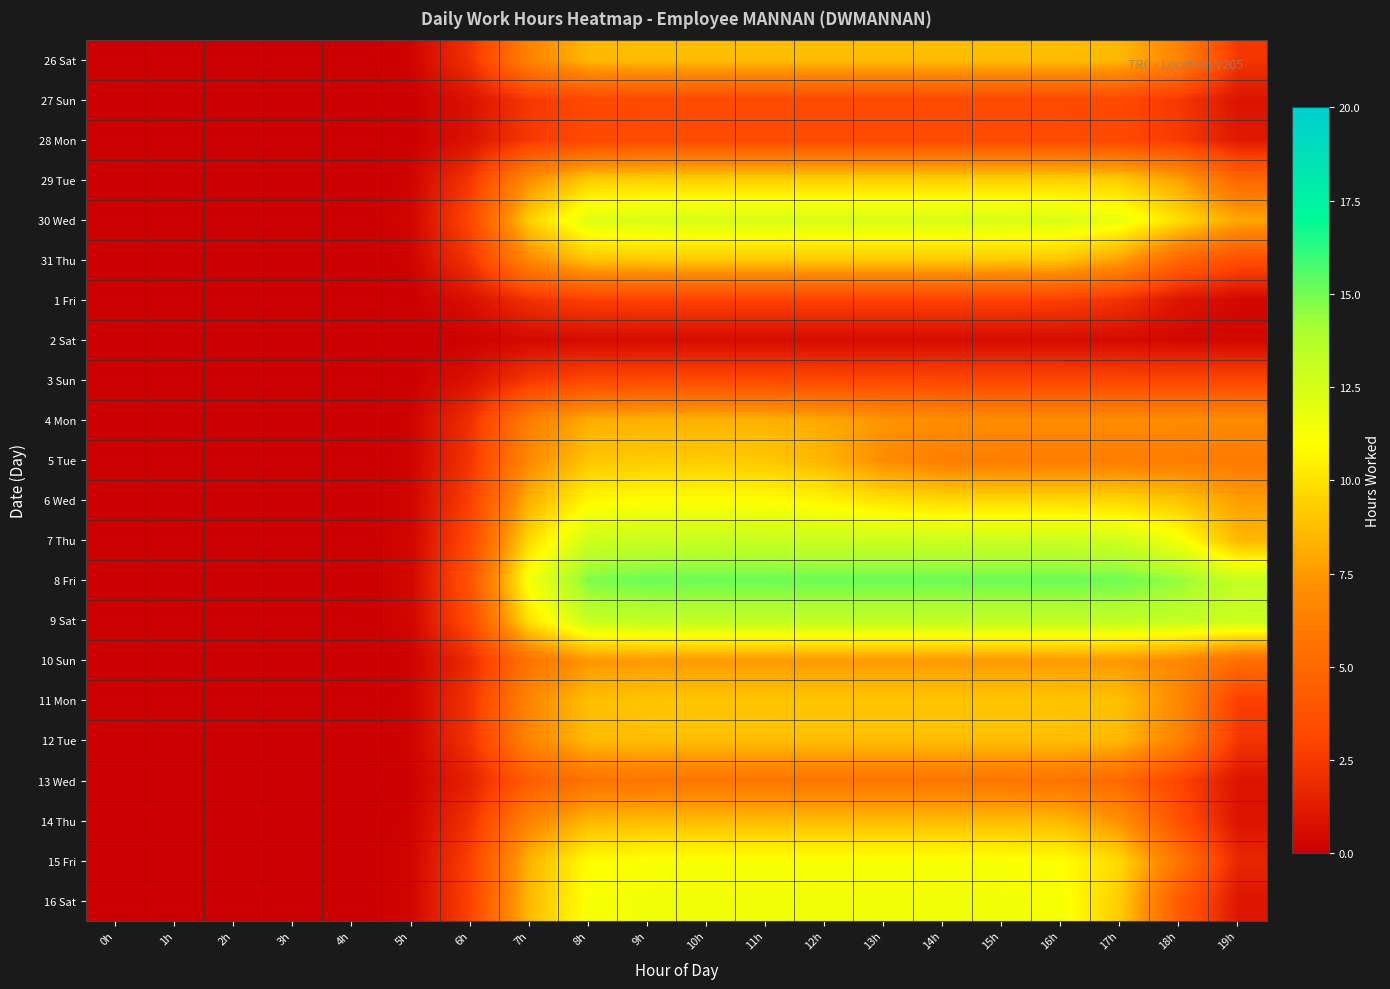

Which has a higher value, 10h or 0h?

10h